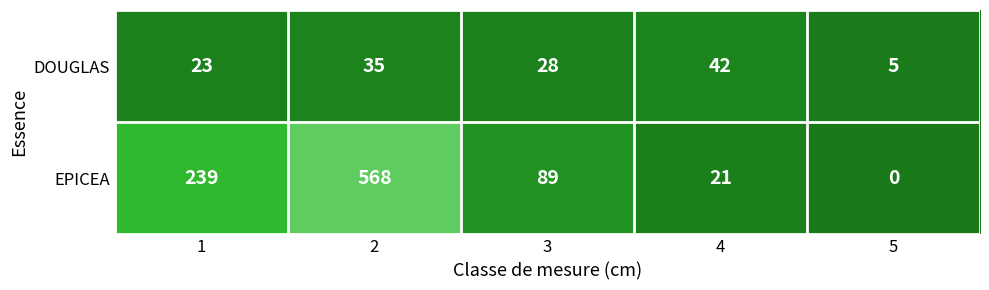

How many distinct data groups are displayed?

2